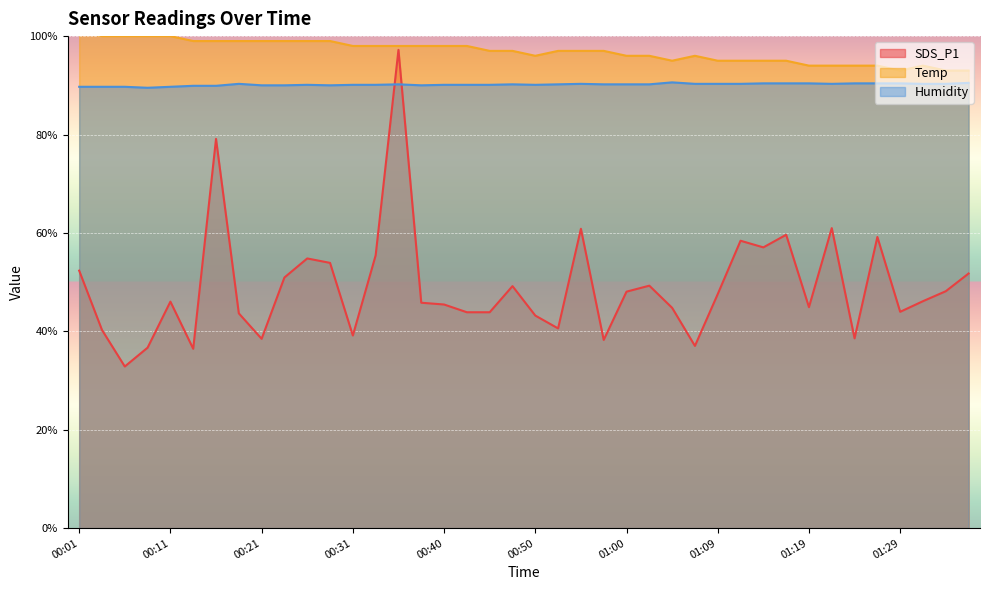

What is the value of the SDS_P1 point at the 28th from the left?

37.0